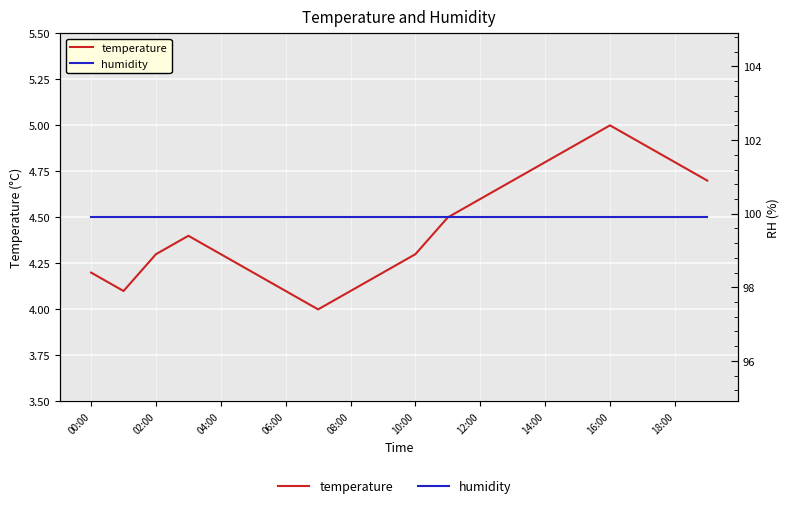

True or false: humidity and temperature cross at least once.

False